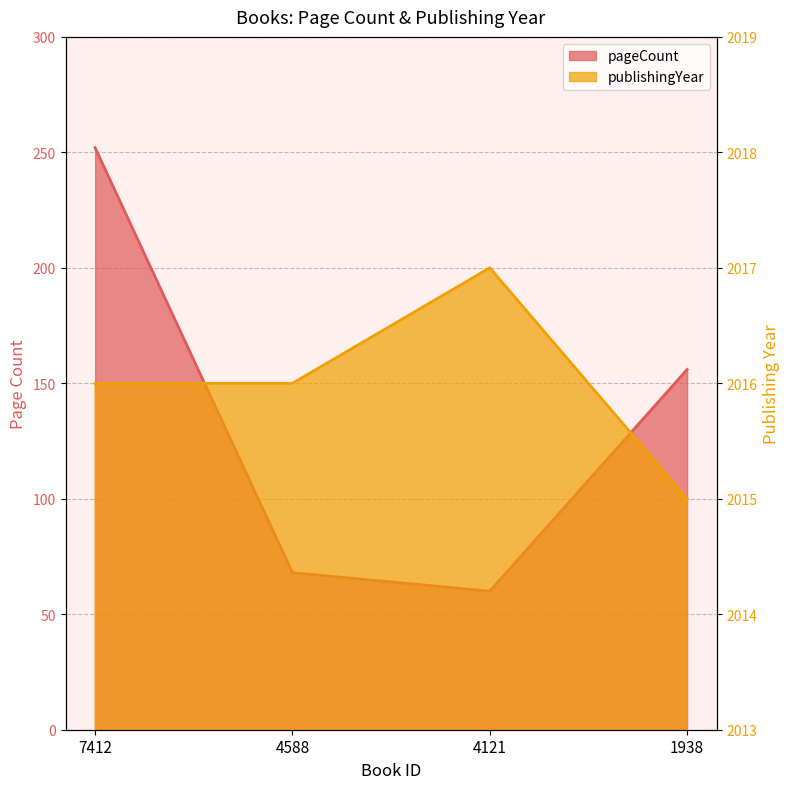

Is the value of publishingYear at 1938 greater than the value of pageCount at 1938?

Yes